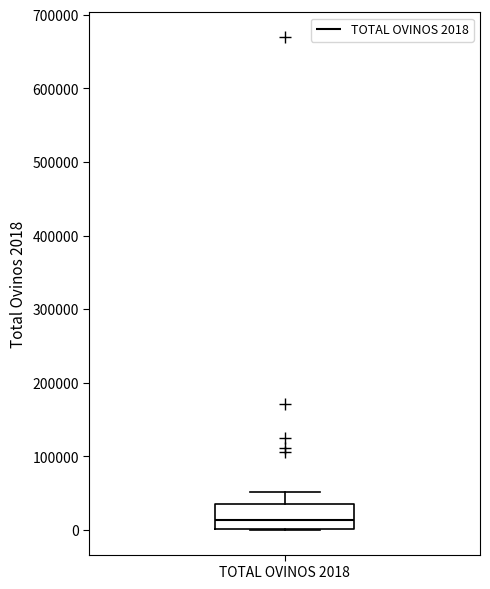

Where is the upper edge of the box for TOTAL OVINOS 2018 on the y-axis? The values are not printed on the chart, so give them approximately, as read against the axis.

40000